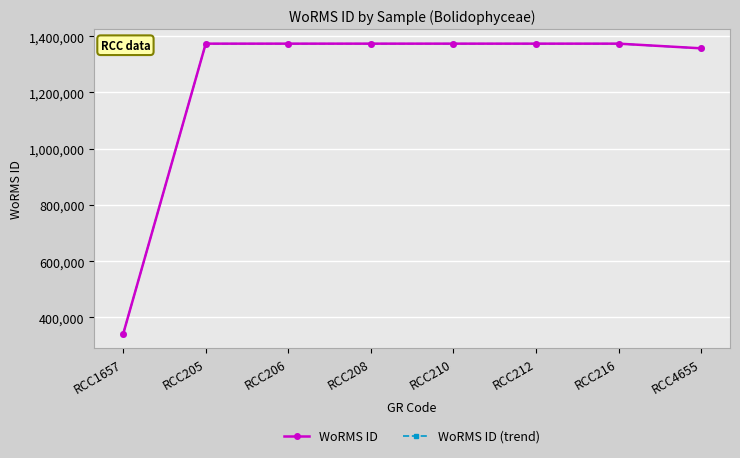

What is the minimum value shown in the chart?

341292.7